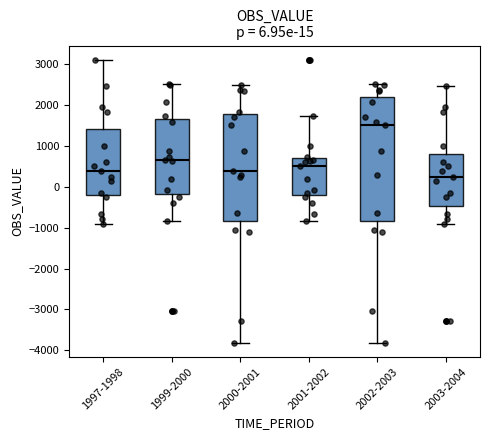

Which box has the lowest median line?

2003-2004